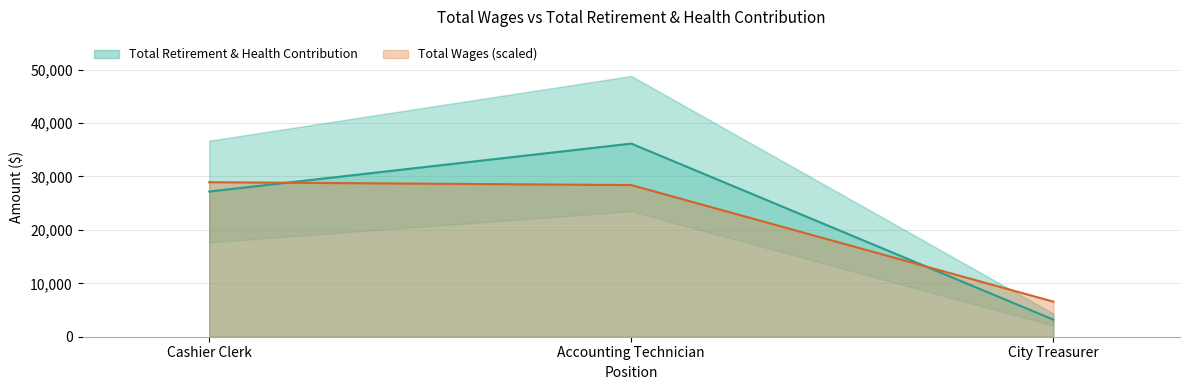

What is the average value?

22177